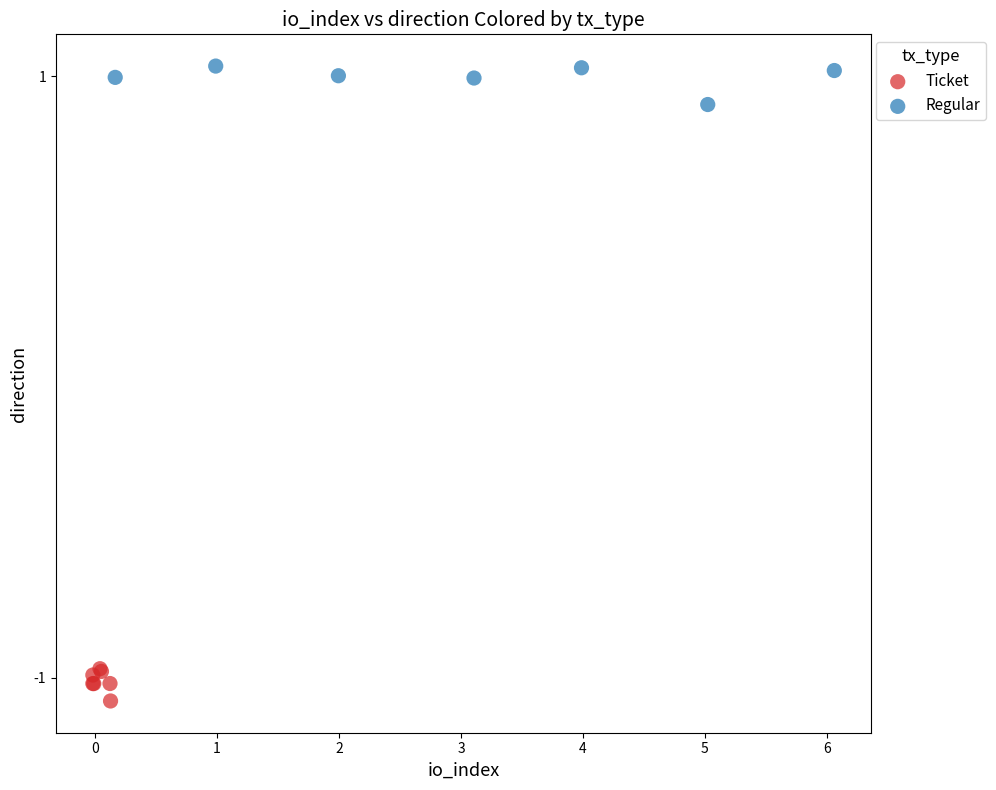

Which series reaches the minimum Y coordinate?

Ticket